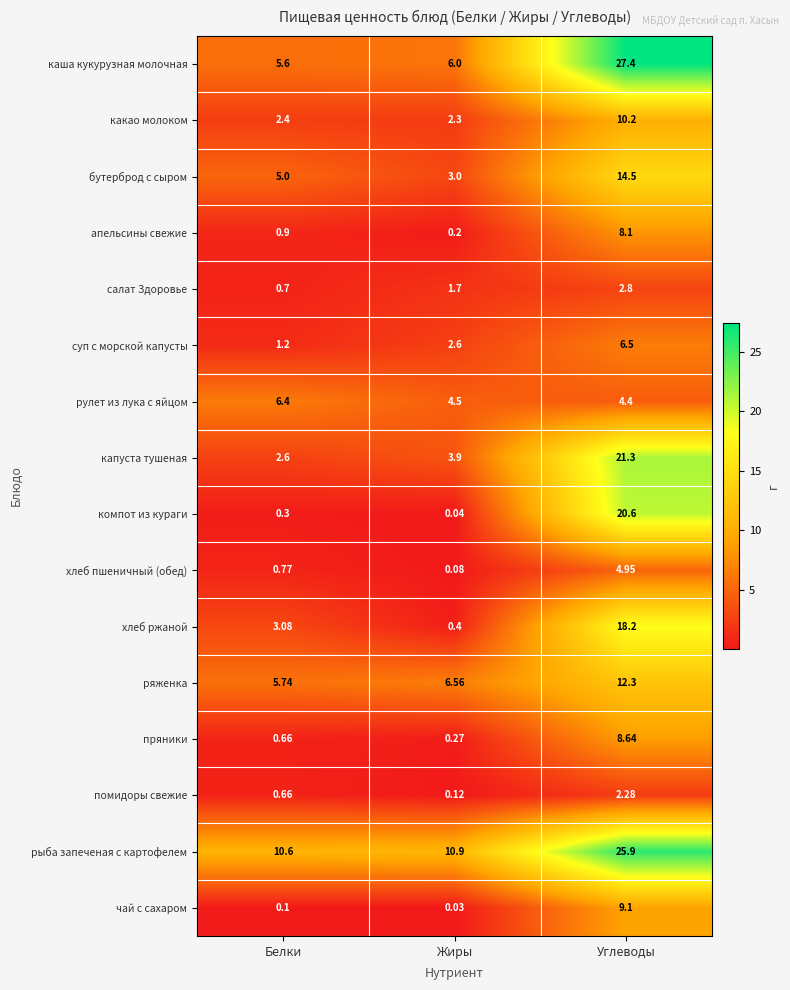

Which category has the highest value in the пряники series?

Углеводы